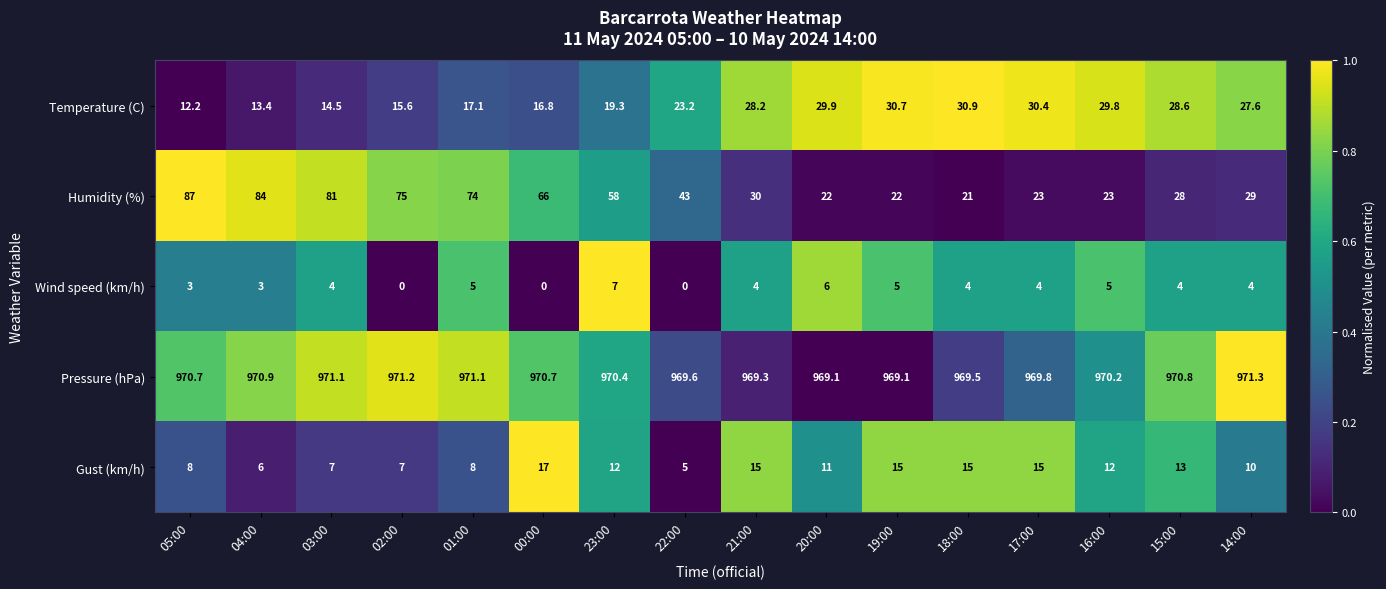

What is the spread (max minus min) of values at 21:00?

965.3